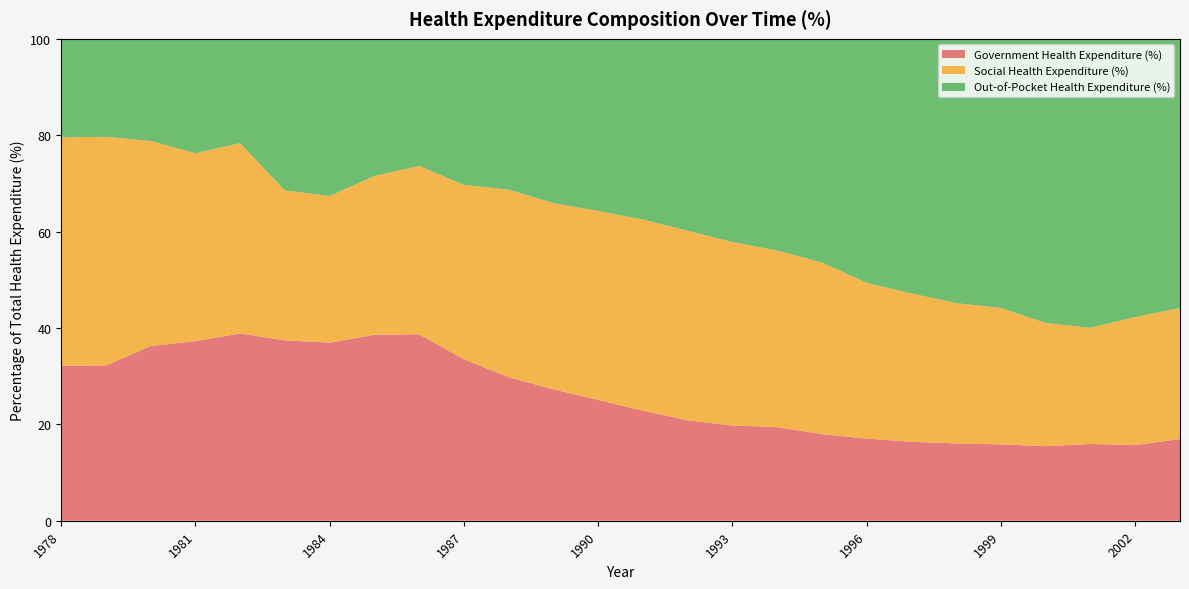

Reading left to right, what are all the values shown in this chart?

Government Health Expenditure (%): 1978=32.2	1979=32.2	1980=36.2	1981=37.3	1982=38.9	1983=37.4	1984=37.0	1985=38.6	1986=38.7	1987=33.5	1988=29.8	1989=27.3	1990=25.1	1991=22.8	1992=20.8	1993=19.8	1994=19.4	1995=18.0	1996=17.0	1997=16.4	1998=16.0	1999=15.8	2000=15.5	2001=15.9	2002=15.7	2003=17.0
Social Health Expenditure (%): 1978=47.4	1979=47.5	1980=42.6	1981=39.0	1982=39.5	1983=31.1	1984=30.4	1985=33.0	1986=34.9	1987=36.2	1988=38.9	1989=38.6	1990=39.2	1991=39.7	1992=39.3	1993=38.1	1994=36.6	1995=35.6	1996=32.3	1997=30.8	1998=29.1	1999=28.3	2000=25.6	2001=24.1	2002=26.6	2003=27.2
Out-of-Pocket Health Expenditure (%): 1978=20.4	1979=20.3	1980=21.2	1981=23.7	1982=21.6	1983=31.4	1984=32.6	1985=28.5	1986=26.4	1987=30.3	1988=31.3	1989=34.1	1990=35.7	1991=37.5	1992=39.8	1993=42.2	1994=44.0	1995=46.4	1996=50.6	1997=52.8	1998=54.9	1999=55.9	2000=59.0	2001=60.0	2002=57.7	2003=55.9